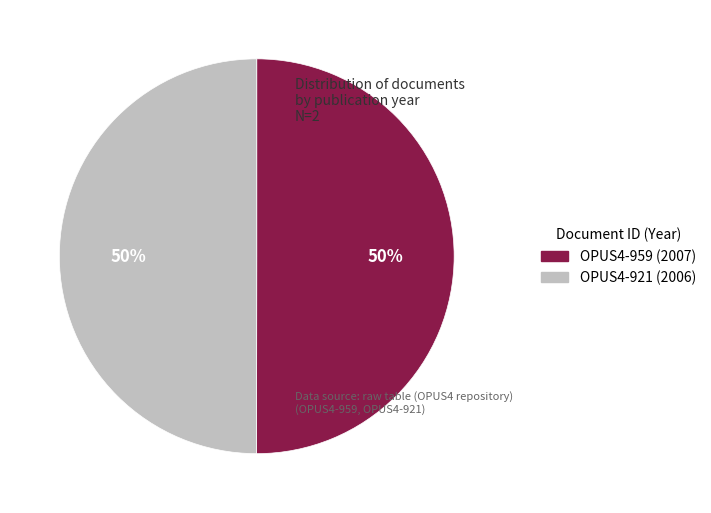

Is the sum of OPUS4-959 and OPUS4-921 greater than half?

Yes